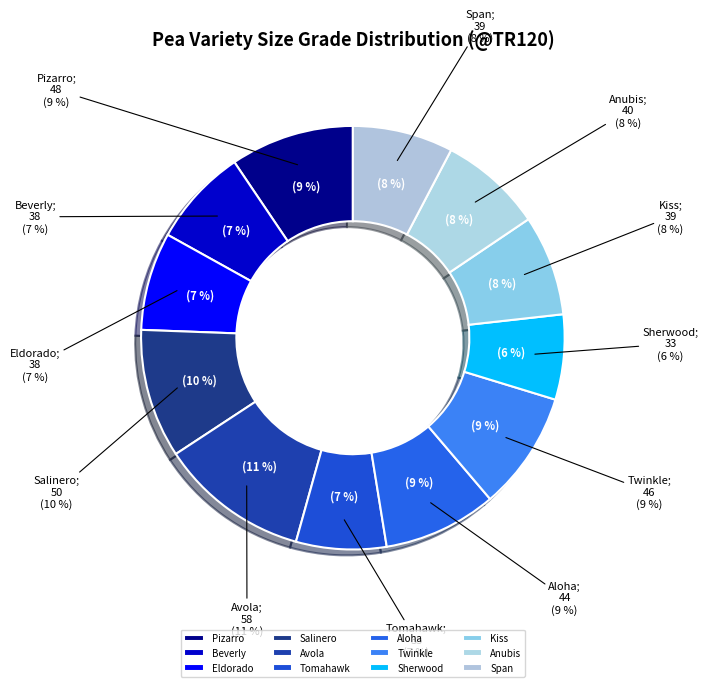

To the nearest percent, what portion does Tomahawk represent?

7%